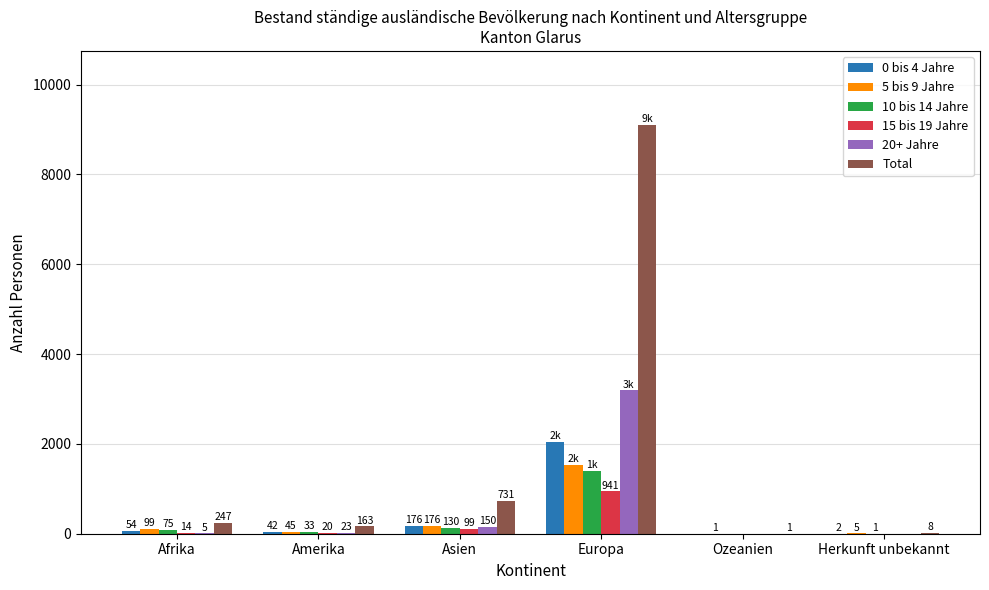

Is the value of Total at Herkunft unbekannt greater than the value of 10 bis 14 Jahre at Afrika?

No